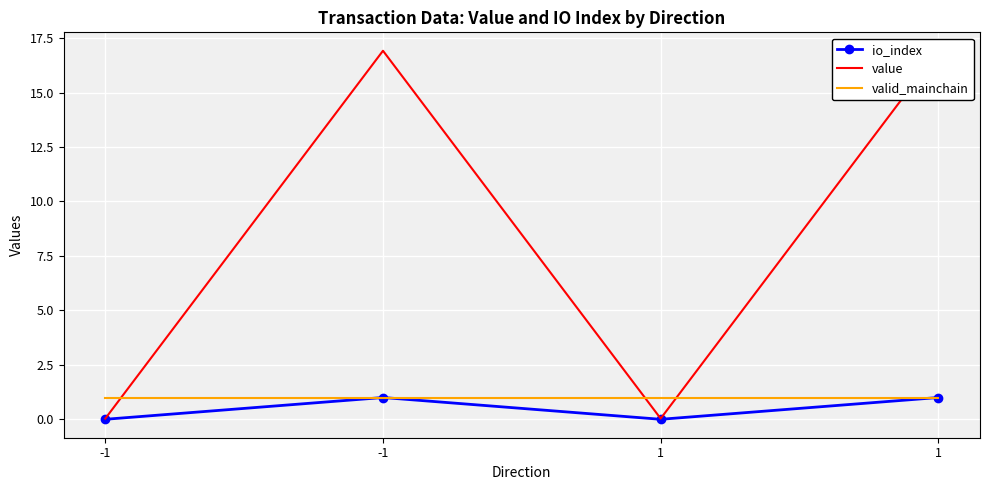

At which label does value first exceed 16?

-1